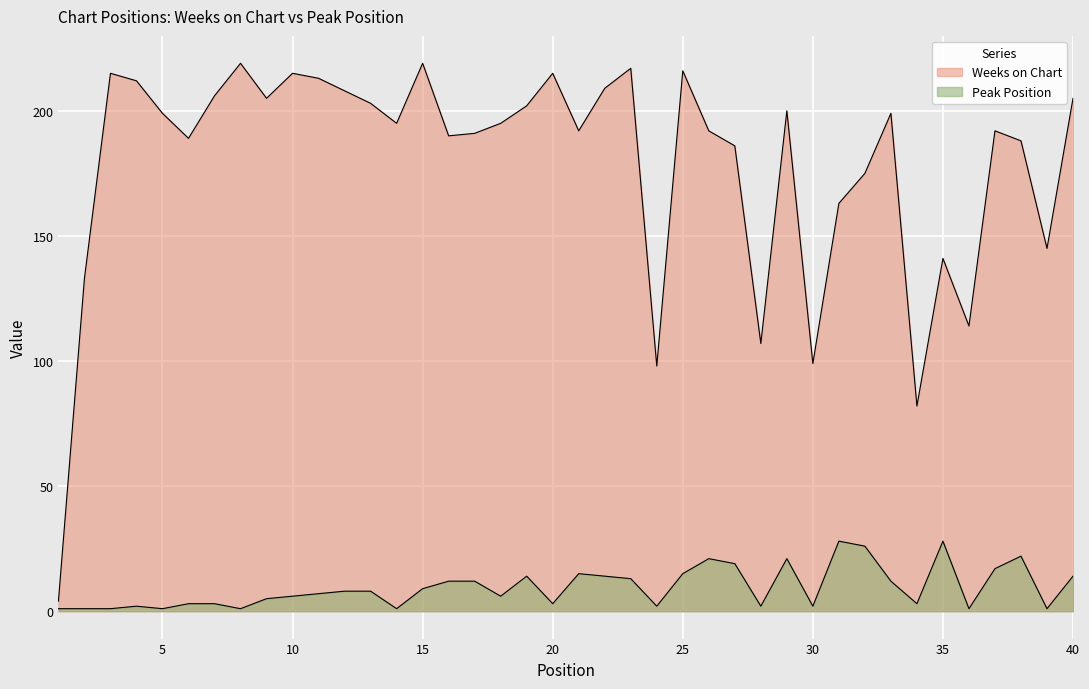

At how many categories does at least one series exceed 129?

34